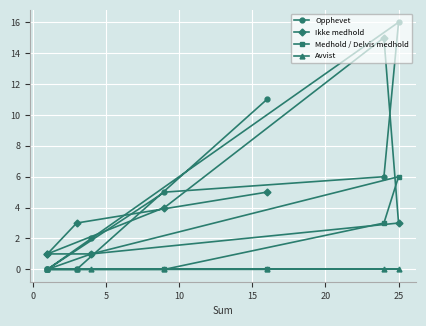

Between which two adjacent categories do Medhold / Delvis medhold and Ikke medhold first intersect?

15 and 20